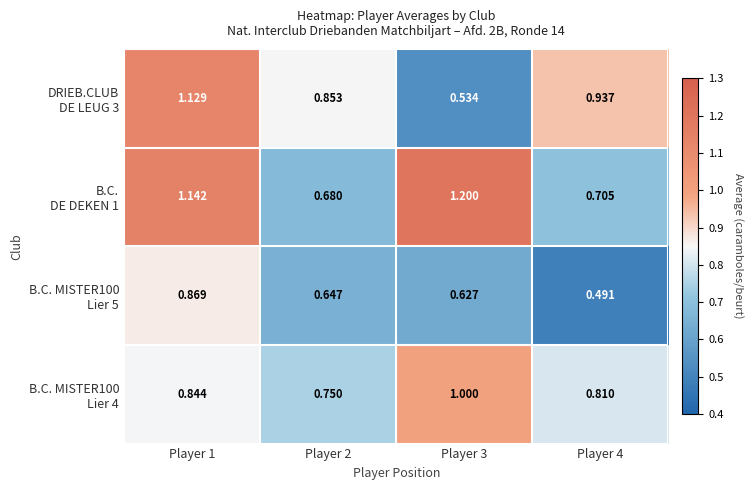

Which series changed the most between Player 1 and Player 3?

DRIEB.CLUB DE LEUG 3